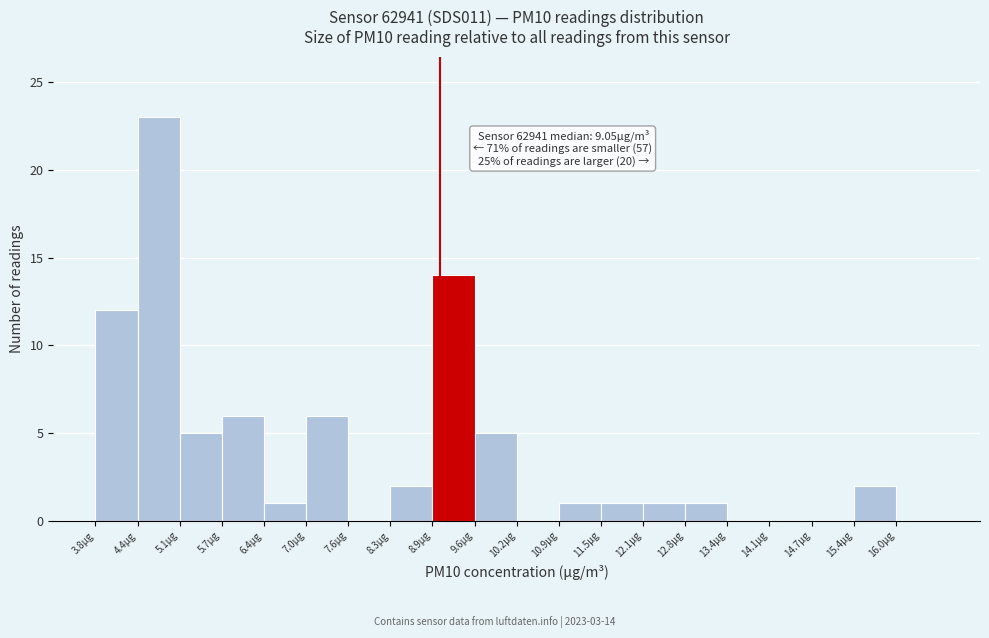

Which range on the x-axis has the tallest bar?

4.4 to 5.1